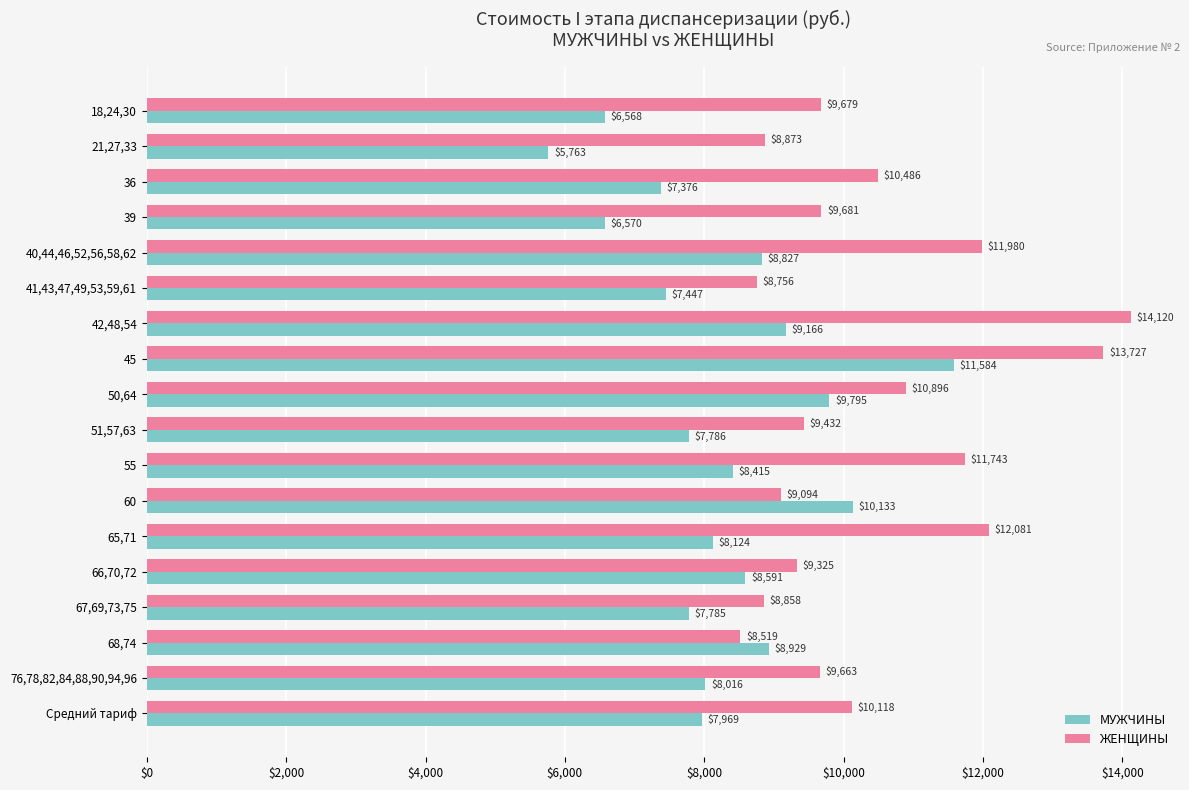

At which category is the sum across all series the highest?

45